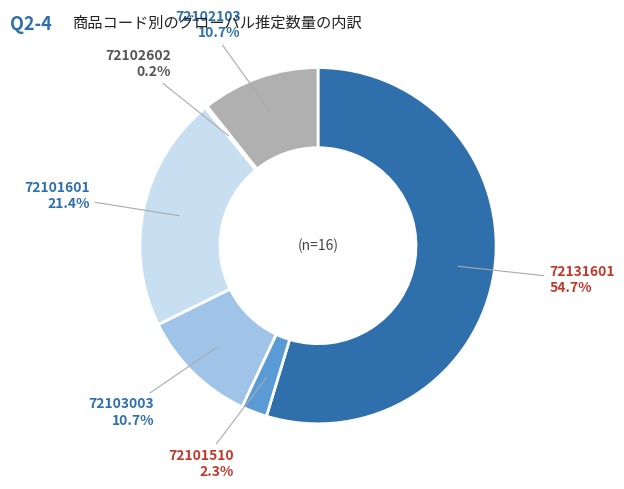

To the nearest percent, what is the difference between the largest and smallest slice percentages?

54%